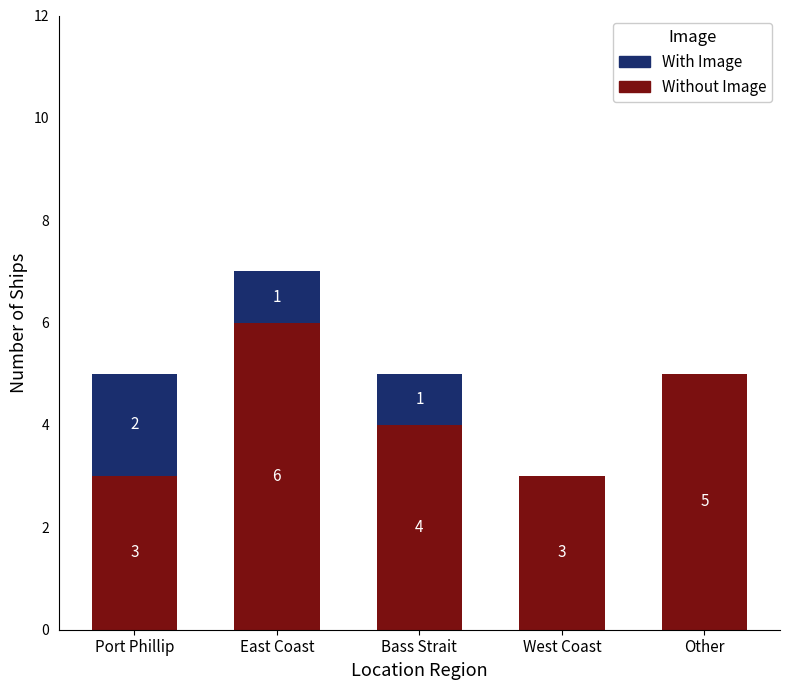

Is it true that Without Image equals 5 at West Coast?

False